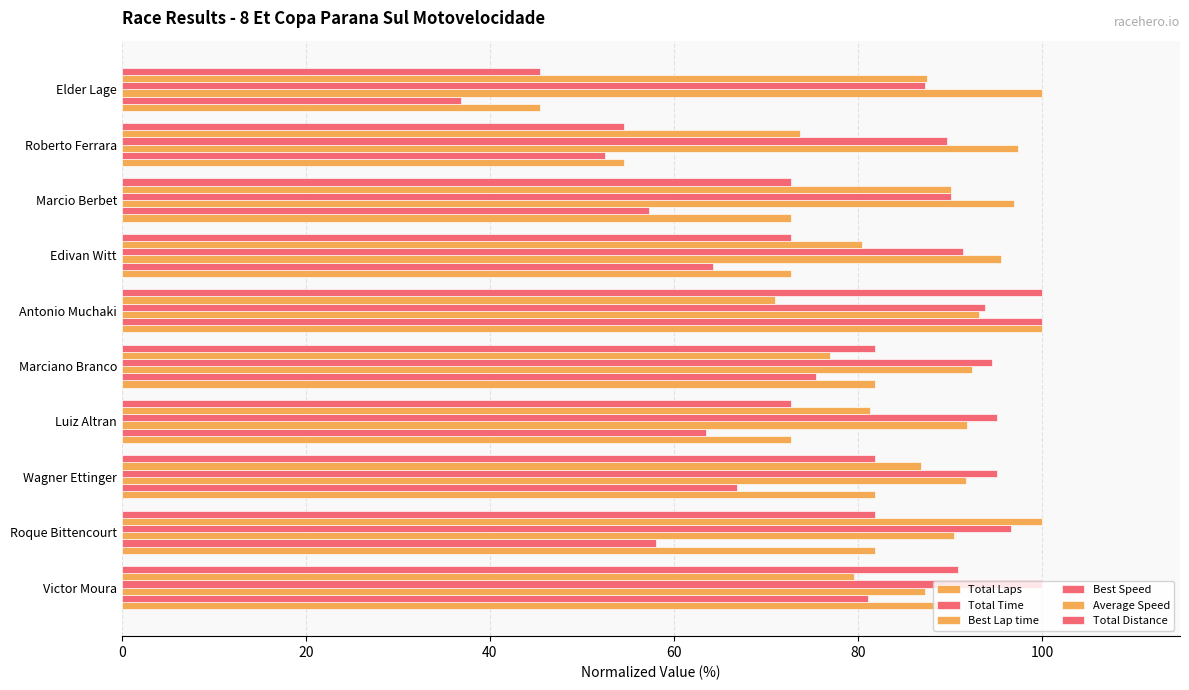

What is the maximum value for Best Lap time?

100.0